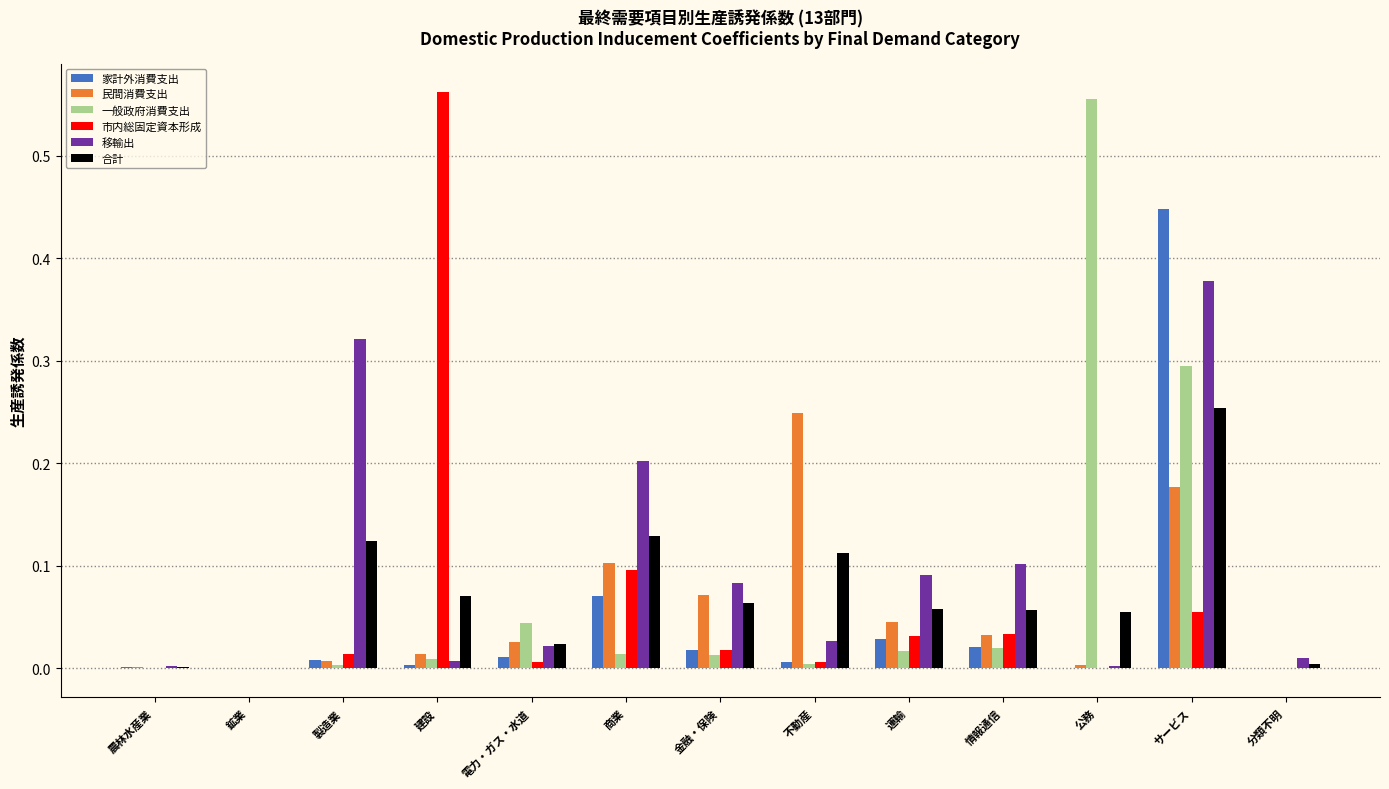

What is the sum of all 合計 values?

1.0